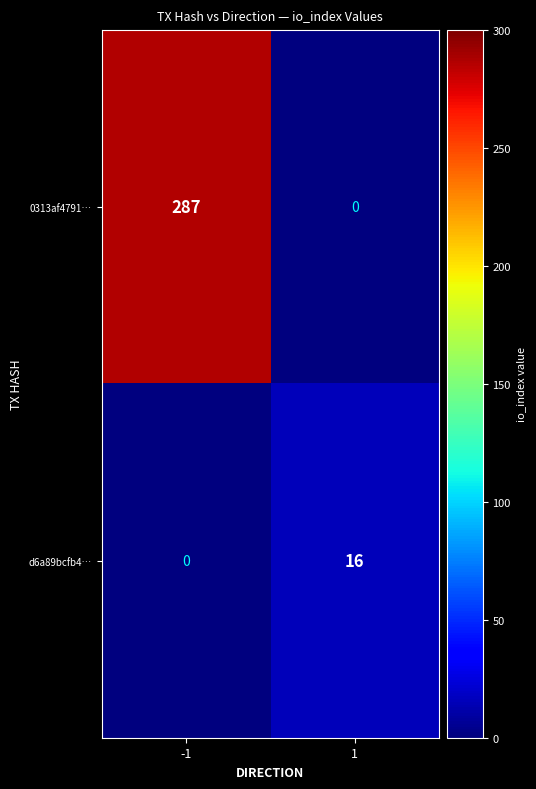

Reading left to right, what are all the values shown in this chart?

0313af4791…: 287	0
d6a89bcfb4…: 0	16